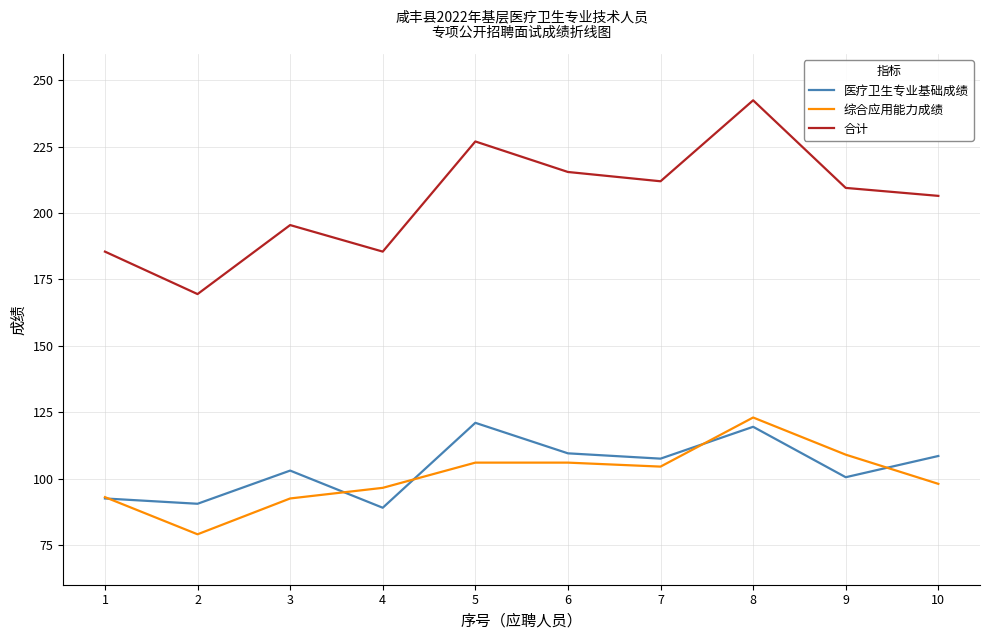

How many lines are shown in the chart?

3